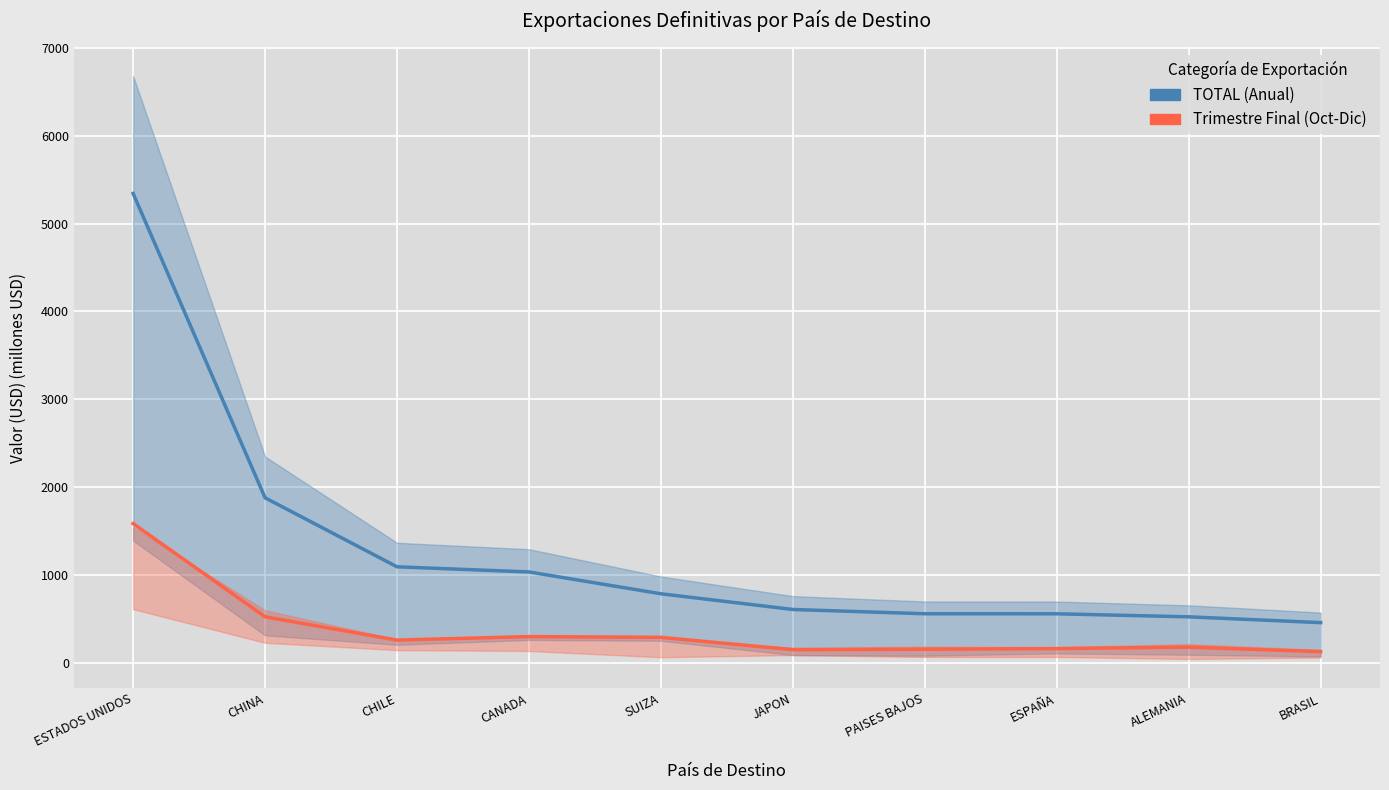

How many data points in TOTAL (Anual) are above 786?

5